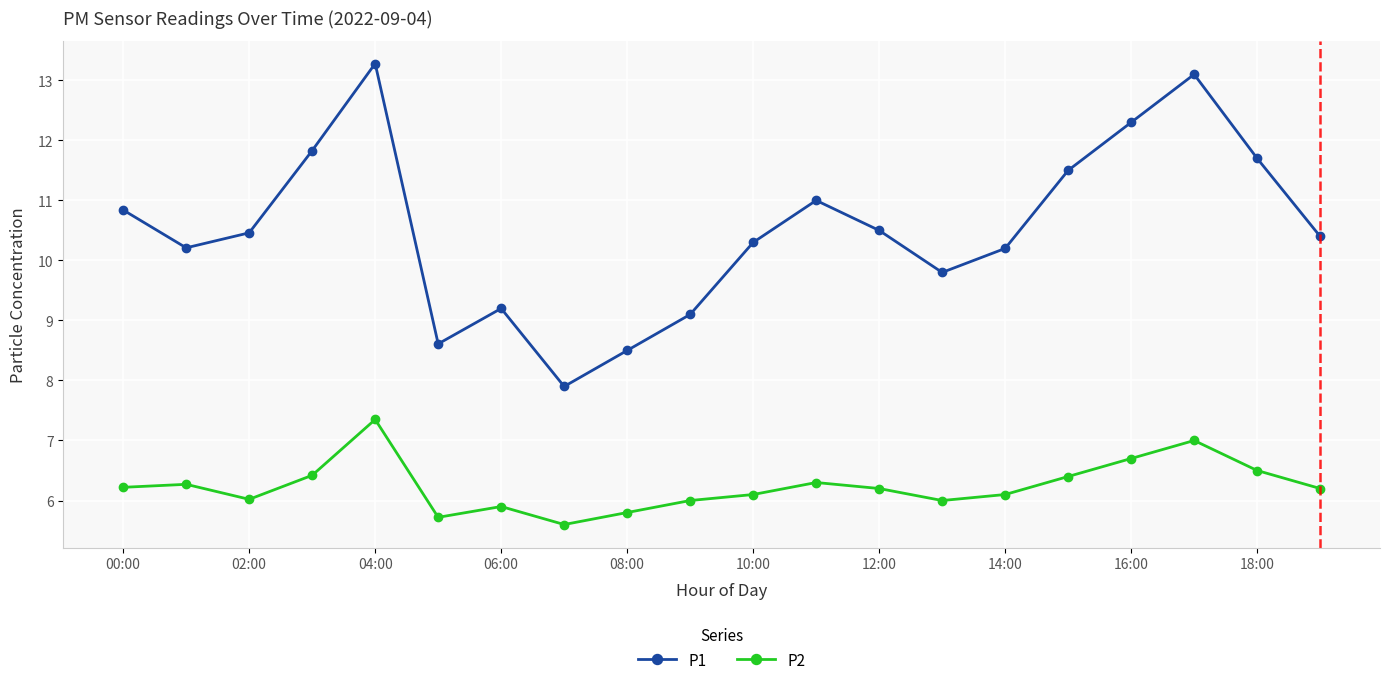

Rank the series by their average value, from lowest to highest.

P2, P1